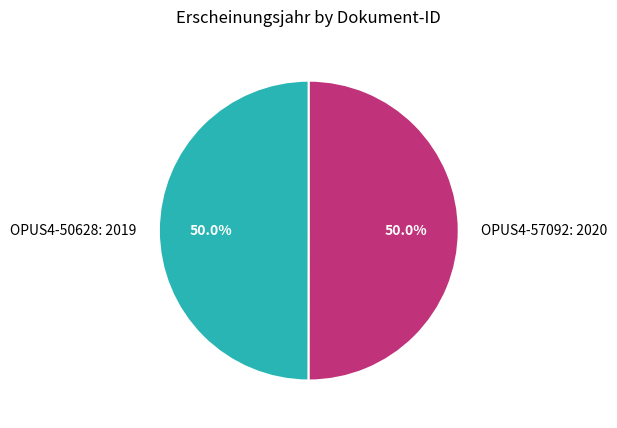

What is the ratio of the value at OPUS4-57092: 2020 to the value at OPUS4-50628: 2019?

1.0